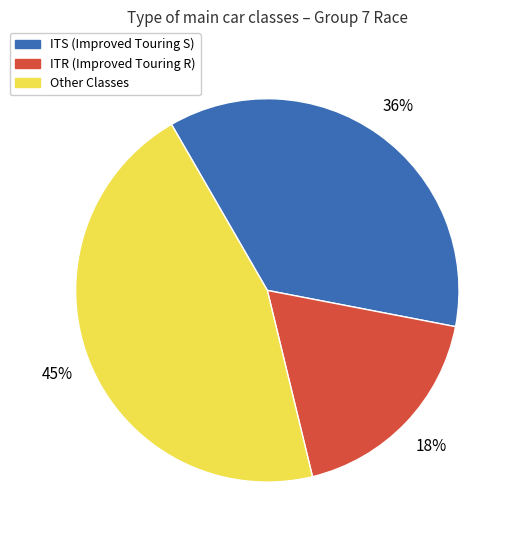

Is there any slice that represents more than half of the pie?

No